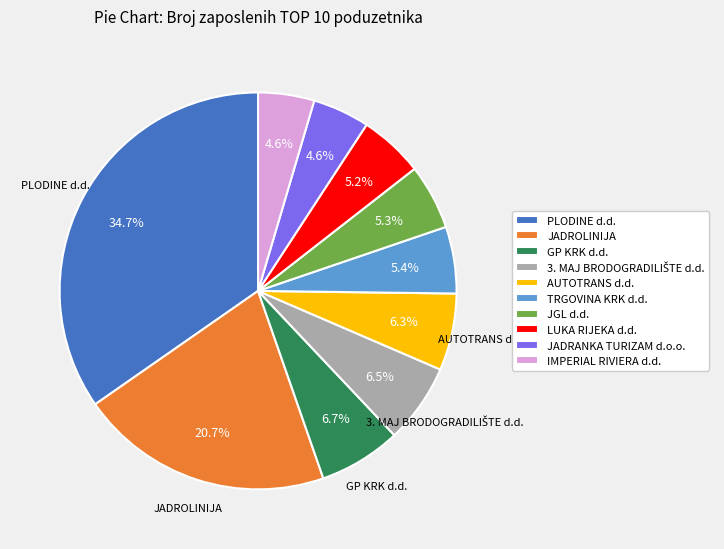

Is it true that JADROLINIJA is 27% of the pie?

False